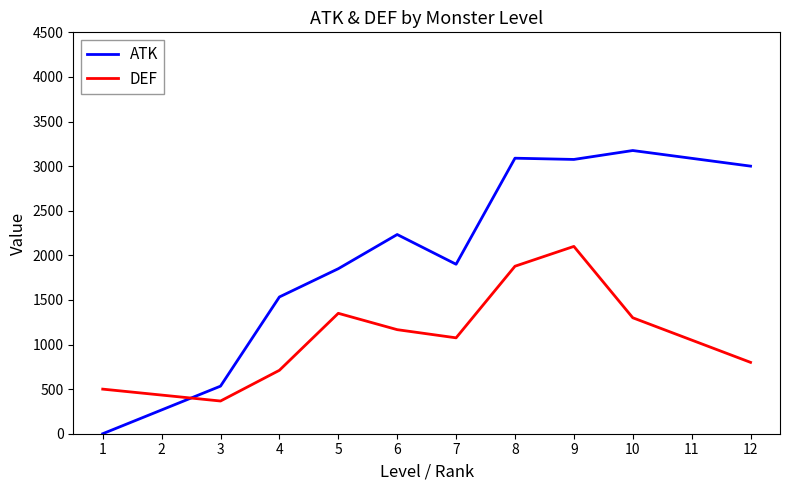

What is the difference between the highest and lowest values at 6?

1066.7